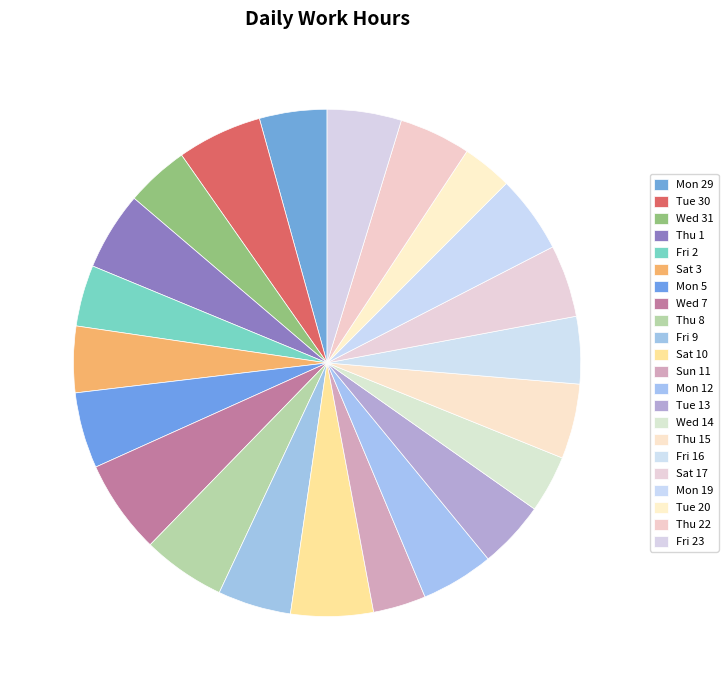

What is the change in value from Wed 14 to Sat 17?

+2.7